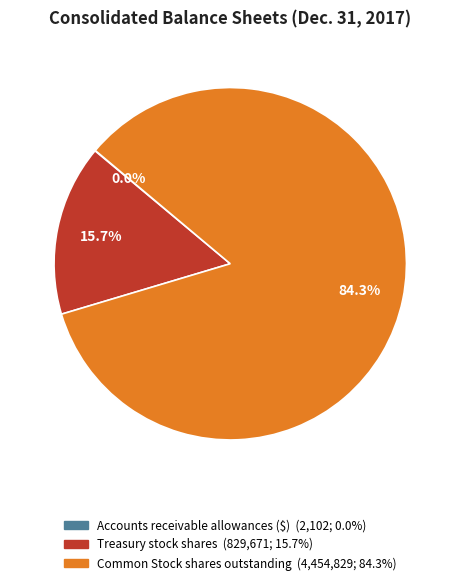

What percentage is NOT represented by Treasury stock shares?

84.3%